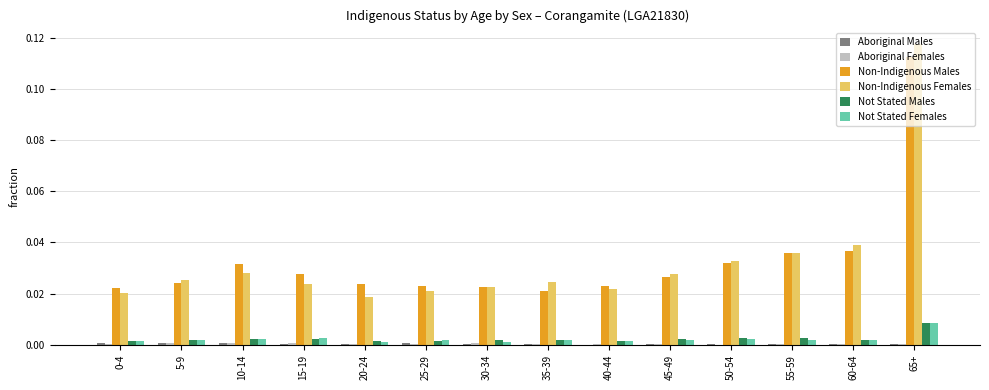

How many distinct data groups are displayed?

6